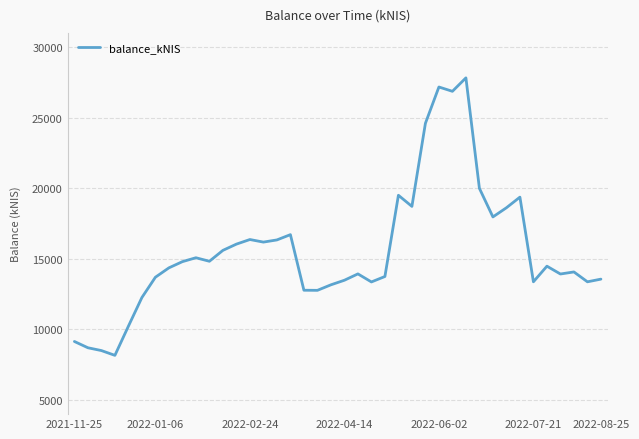

What is the smallest value displayed?

8162.9